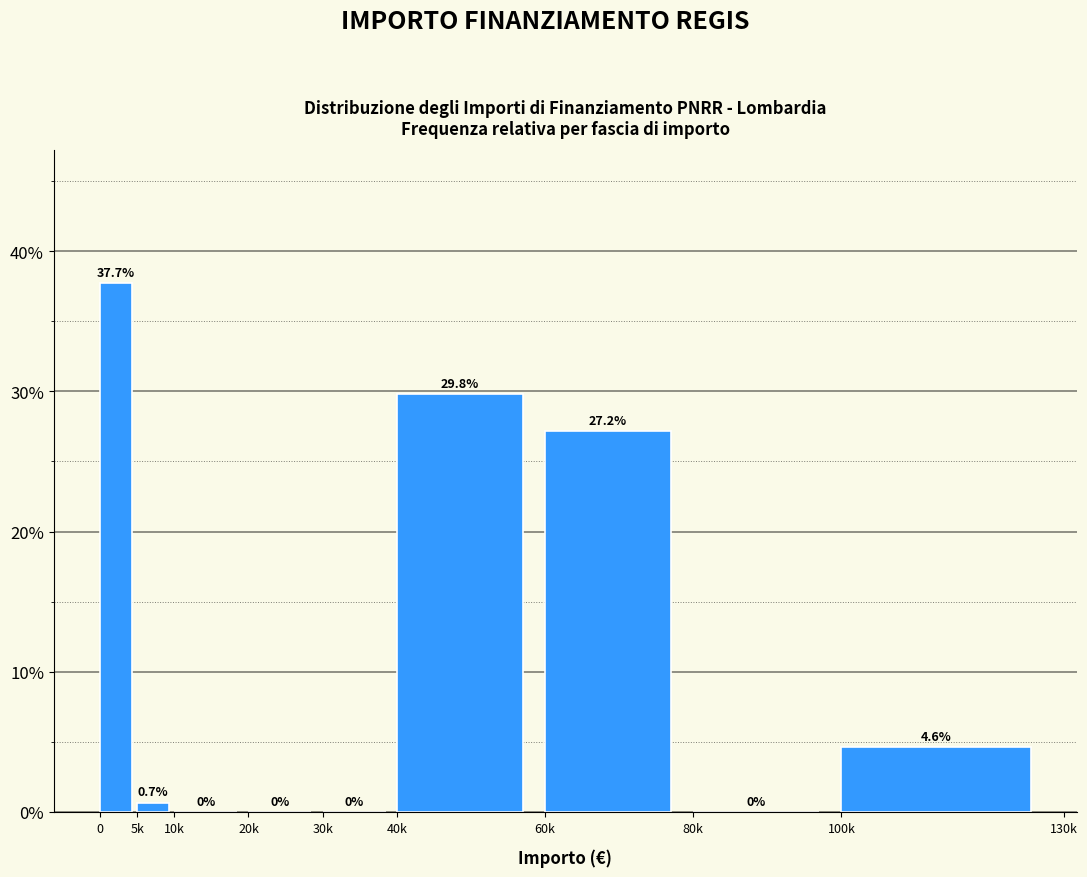

Reading left to right, extract all data points from this chart.

0=37.7	5k=0.7	10k=0.0	20k=0.0	30k=0.0	40k=29.8	60k=27.2	80k=0.0	100k=4.6